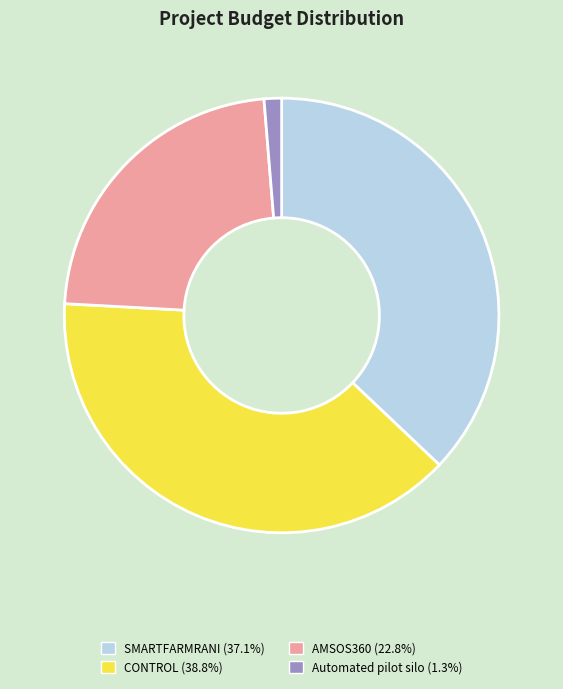

Rank the categories by value from highest to lowest.

CONTROL, SMARTFARMRANI, AMSOS360, Automated pilot silo